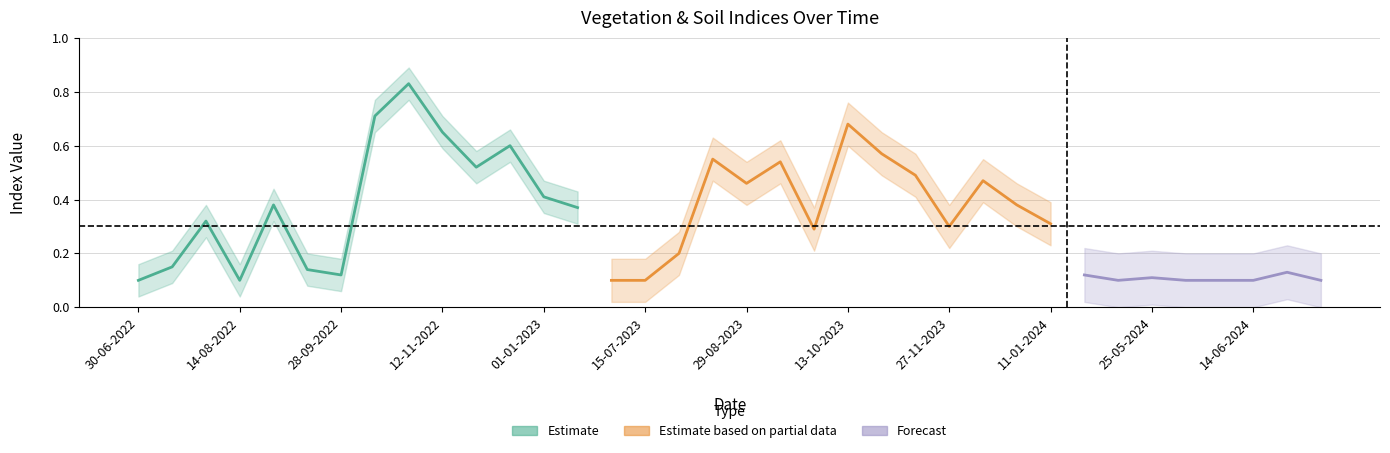

At how many categories does at least one series exceed 0?

36